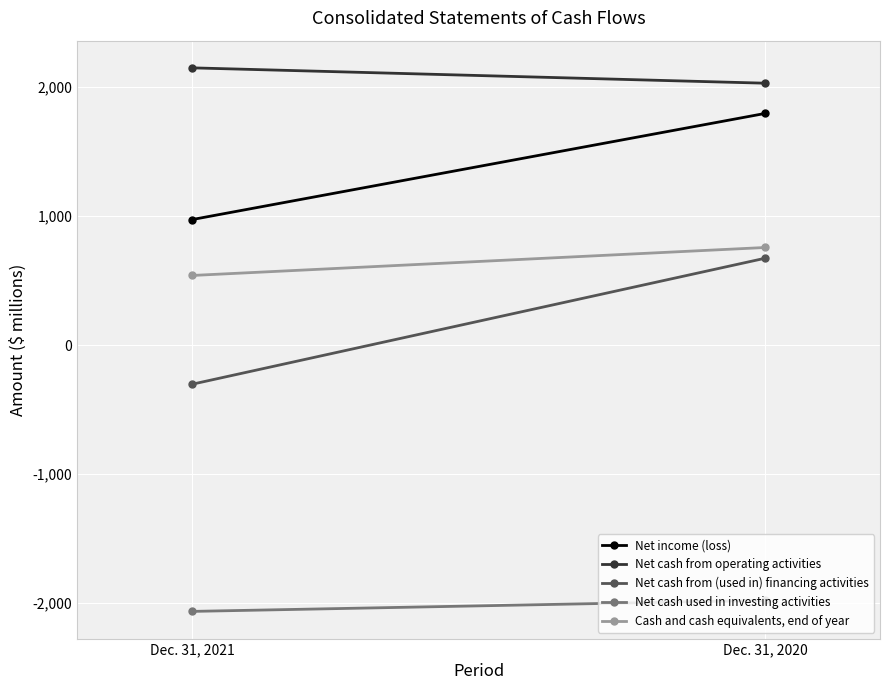

The Net cash used in investing activities series shows -2063 at Dec. 31, 2021. True or false?

True